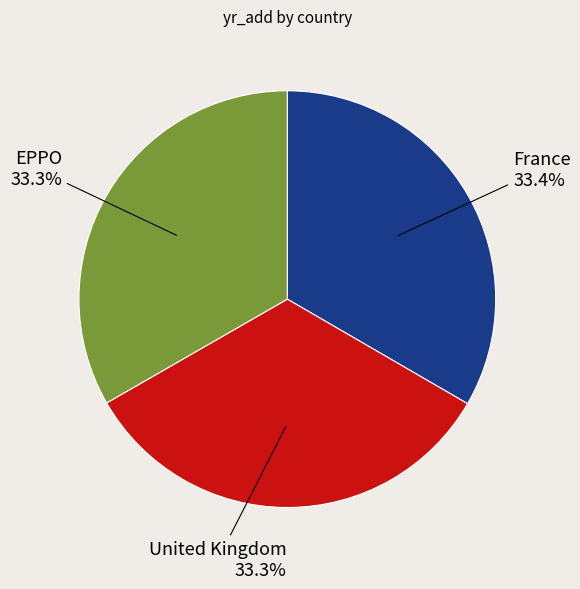

Is there any slice that represents more than half of the pie?

No